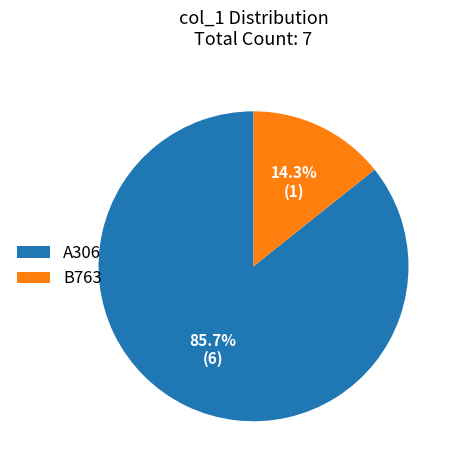

Approximately how many times larger is the value at A306 compared to B763?

6.0